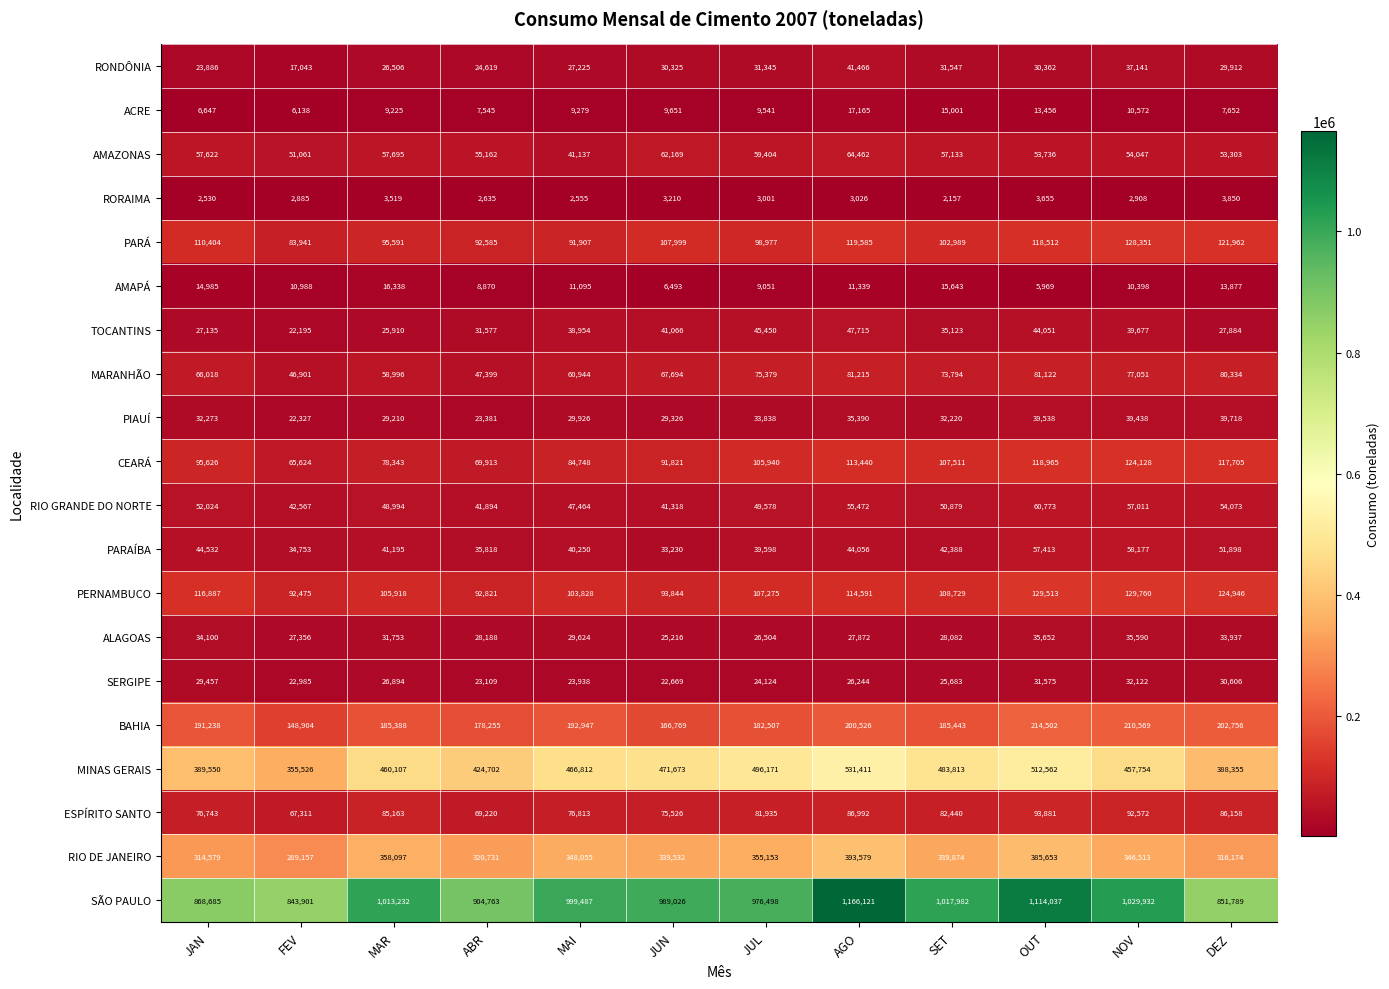

The value of AMAPÁ at FEV is 10988. True or false?

True